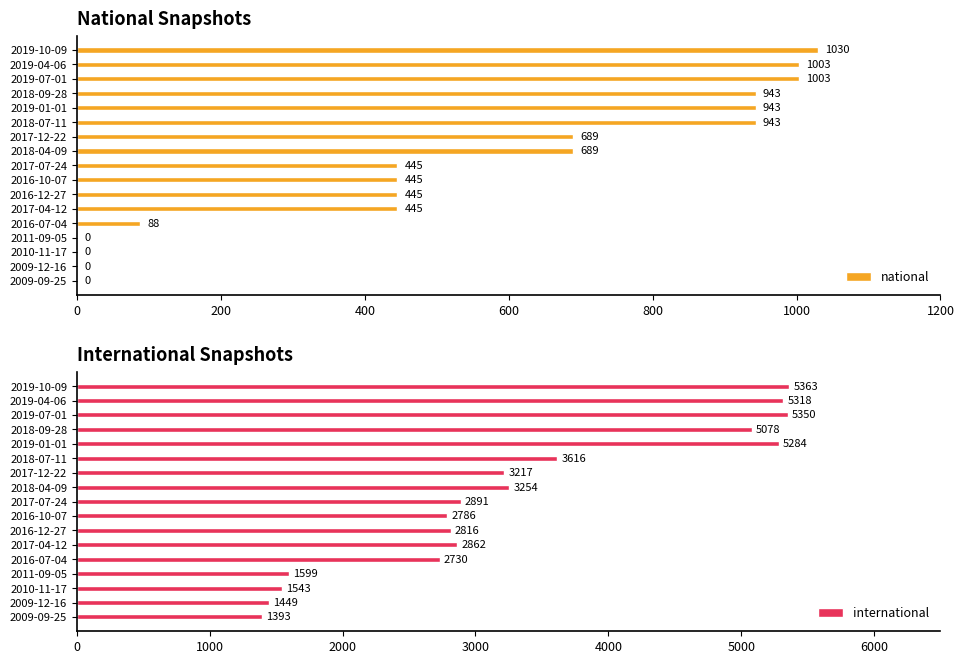

Does the chart contain any negative values?

No